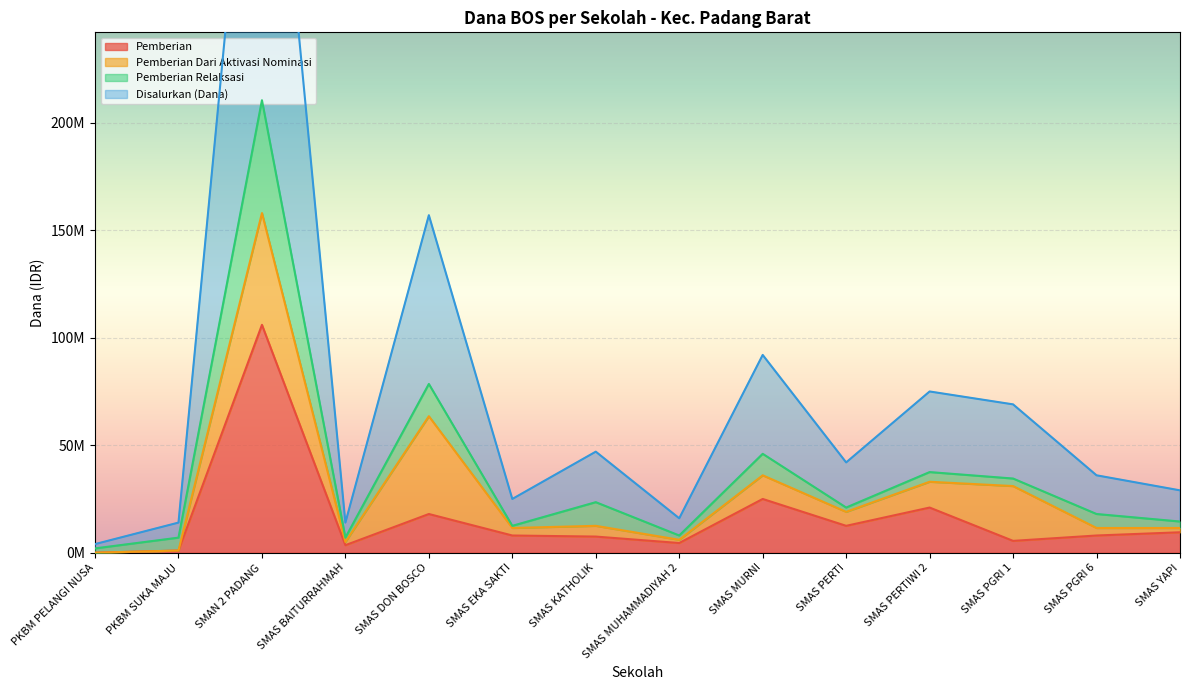

At which category is the sum across all series the highest?

SMAN 2 PADANG